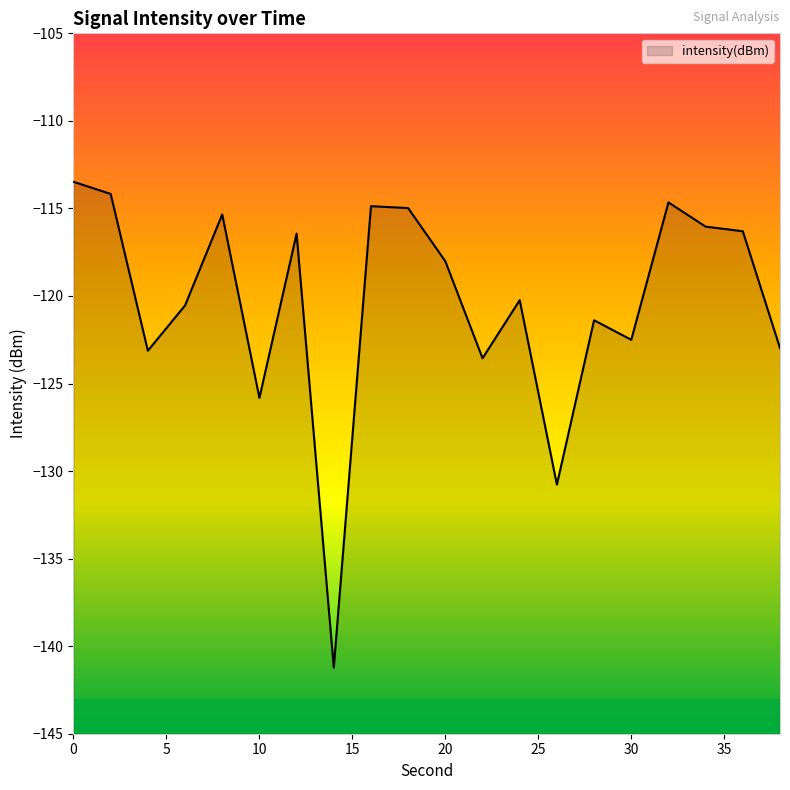

Where is the data nearest to the value -127?

10